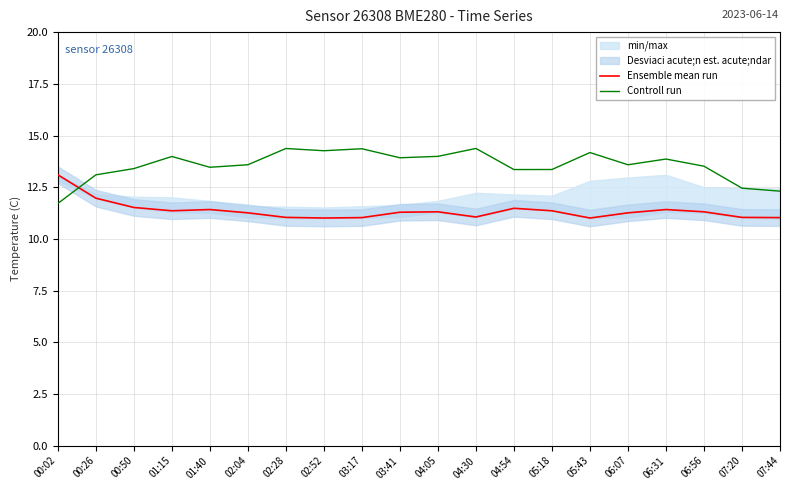

How many interior local peaks does the Controll run series have?

6